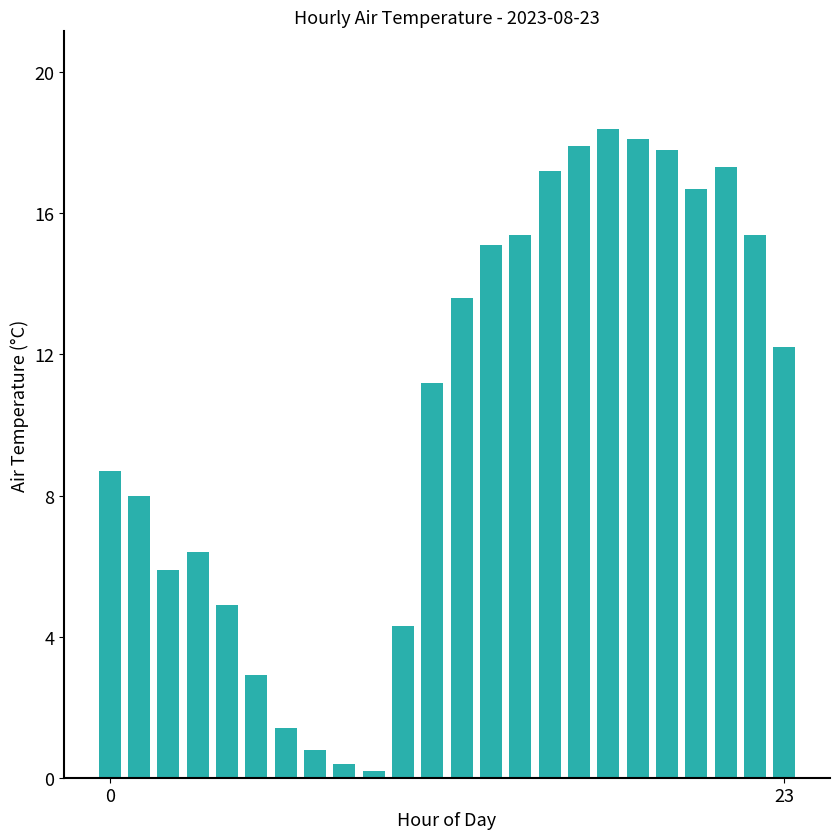

Reading left to right, what are all the values shown in this chart?

8.7	8.0	5.9	6.4	4.9	2.9	1.4	0.8	0.4	0.2	4.3	11.2	13.6	15.1	15.4	17.2	17.9	18.4	18.1	17.8	16.7	17.3	15.4	12.2